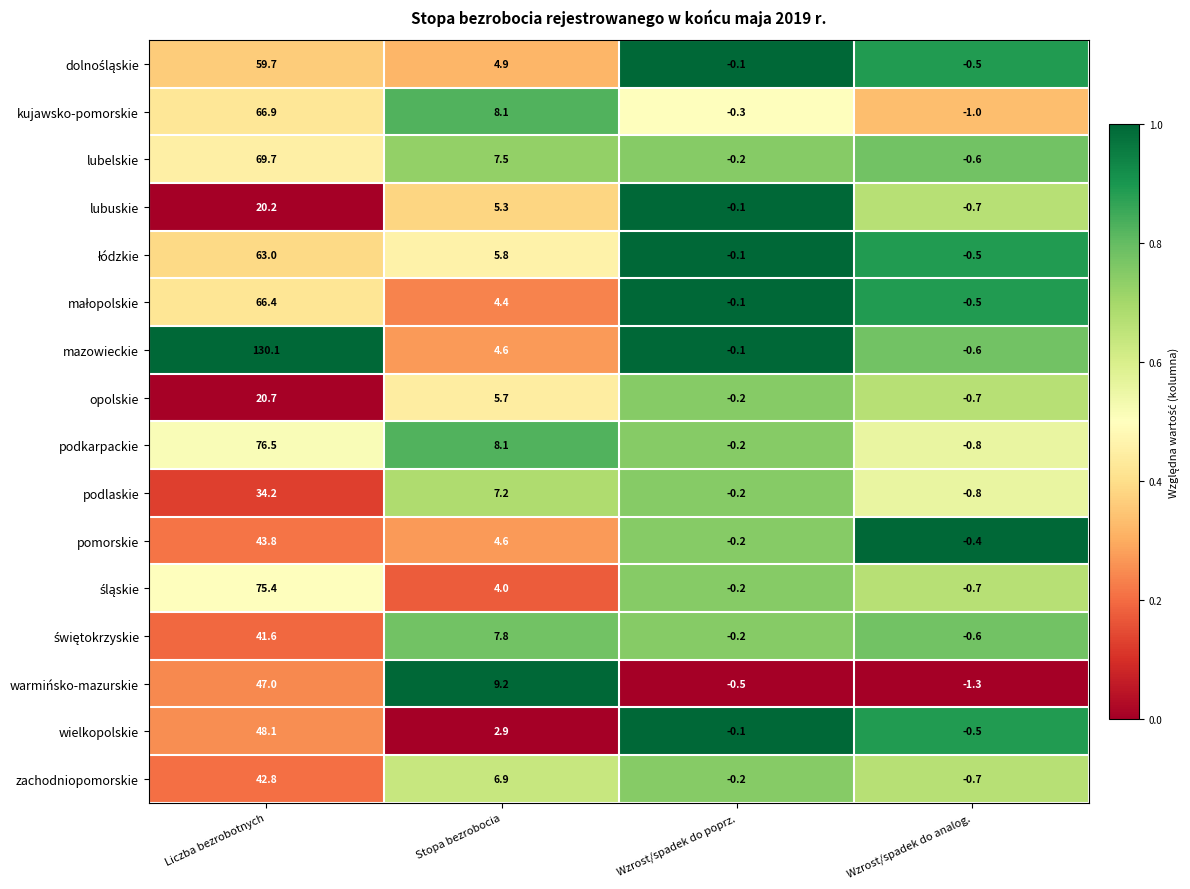

At which category is the sum across all series the highest?

Liczba bezrobotnych